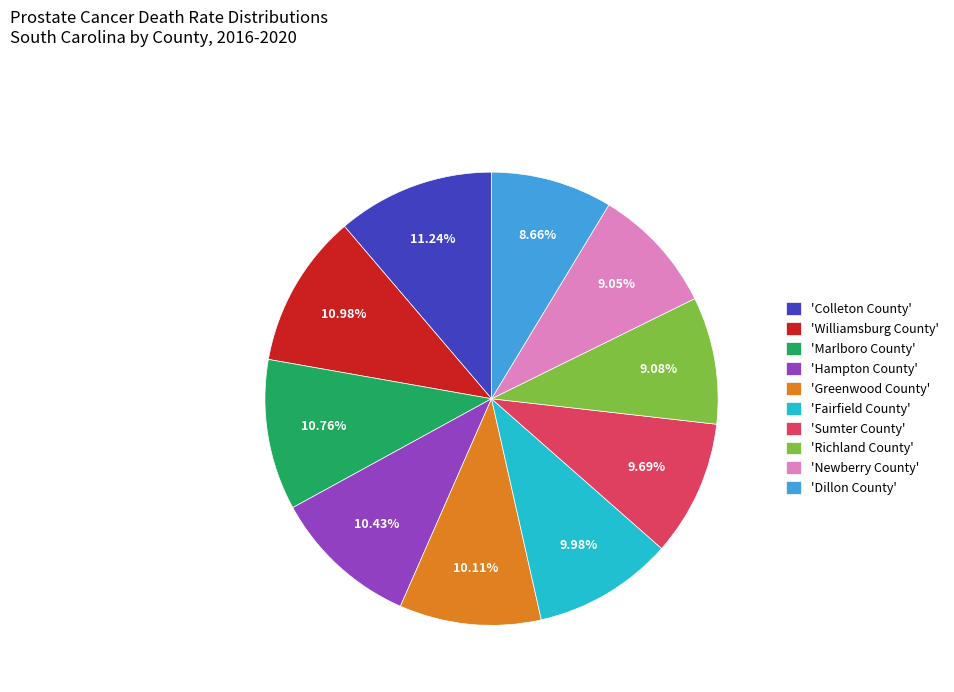

Approximately how many times larger is the value at 'Fairfield County' compared to 'Colleton County'?

0.9